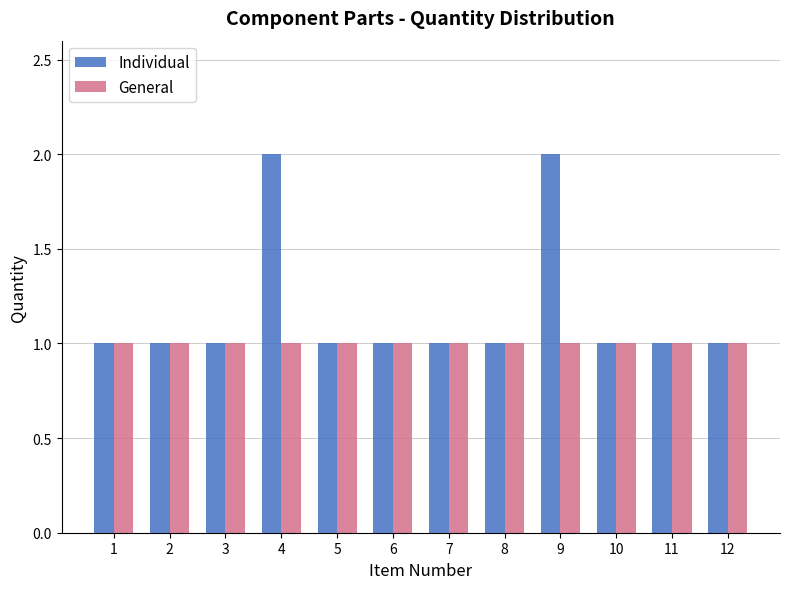

Which series has the largest range (max minus min)?

Individual